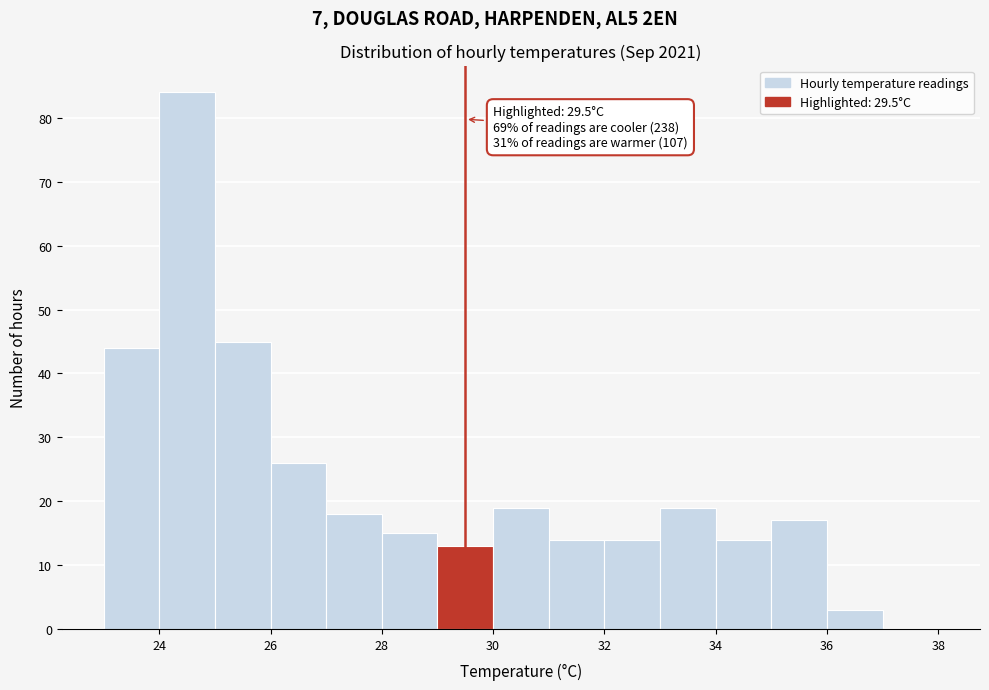

Which range on the x-axis has the tallest bar?

24 to 25